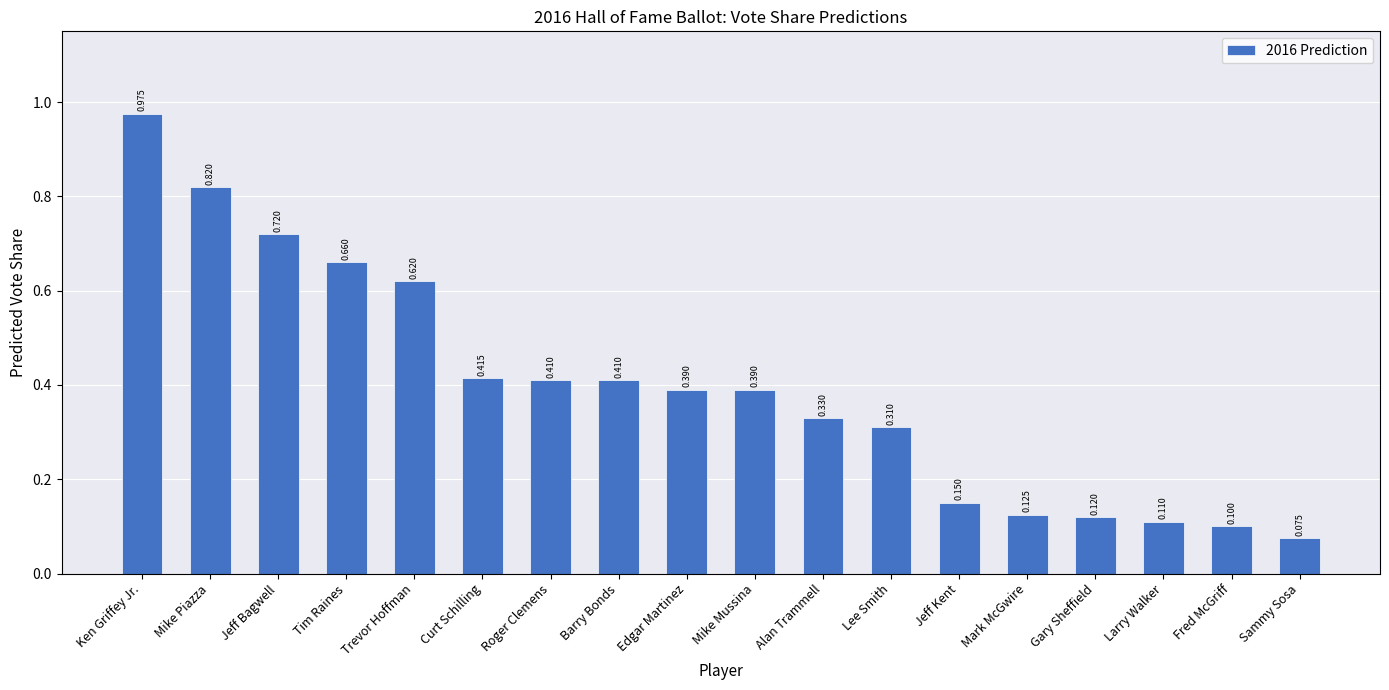

Is it true that the value at Jeff Kent is 0.1?

True